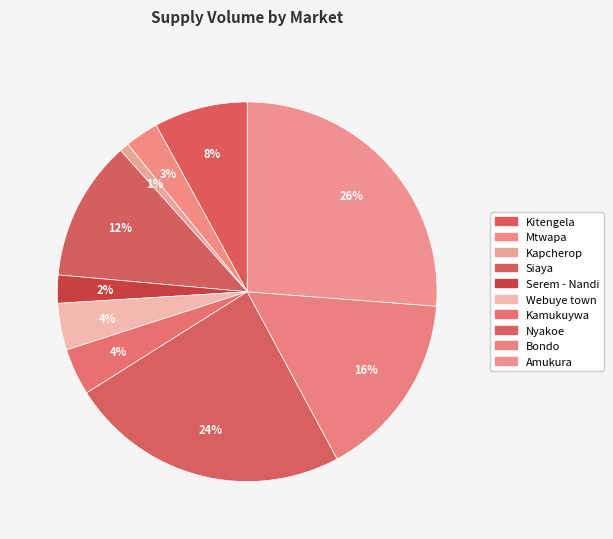

How many segments does this pie chart have?

10